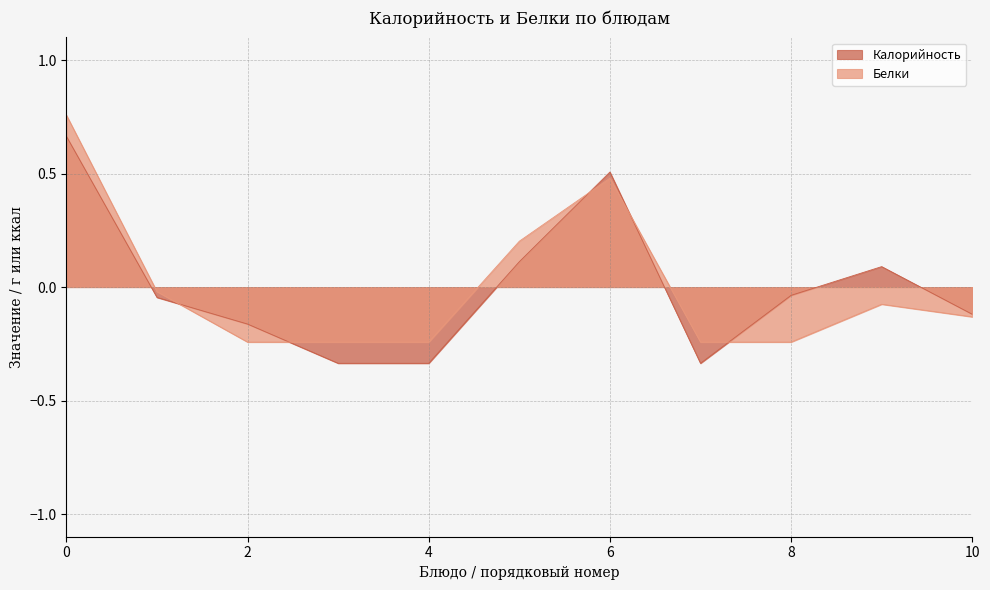

Which series ends up on top after the final intersection of Калорийность and Белки?

Калорийность